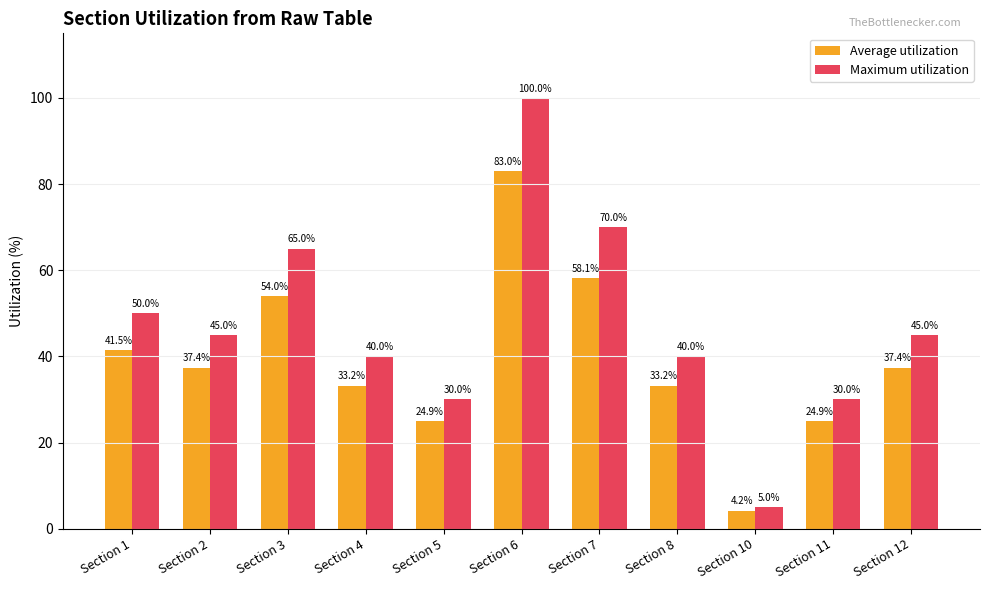

Rank the series by their maximum value, from lowest to highest.

Average utilization, Maximum utilization